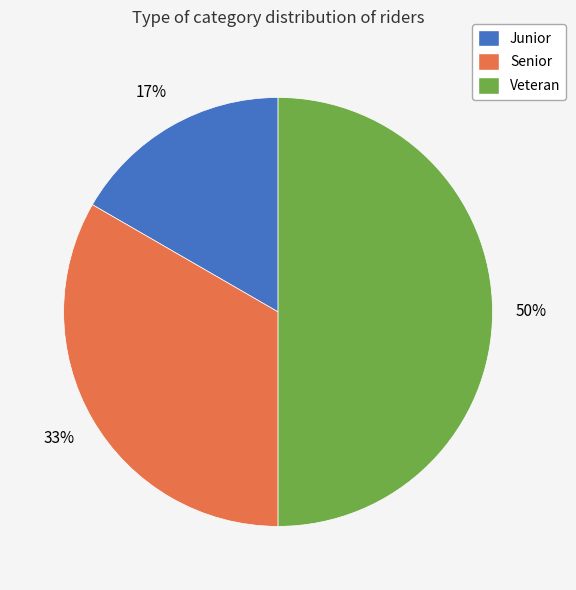

Which slice is the smallest?

Junior